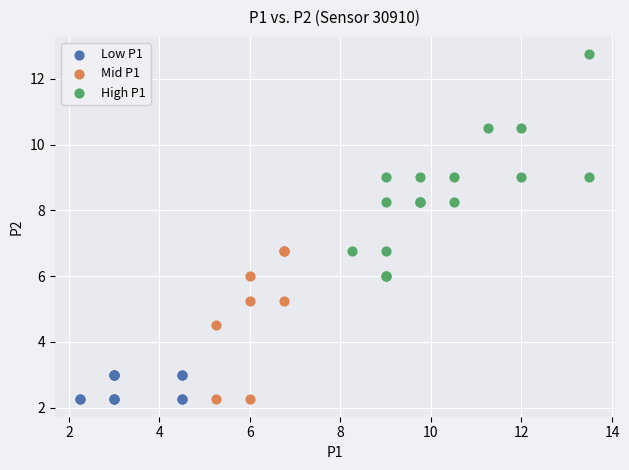

Which series has the largest Y range (max minus min)?

High P1